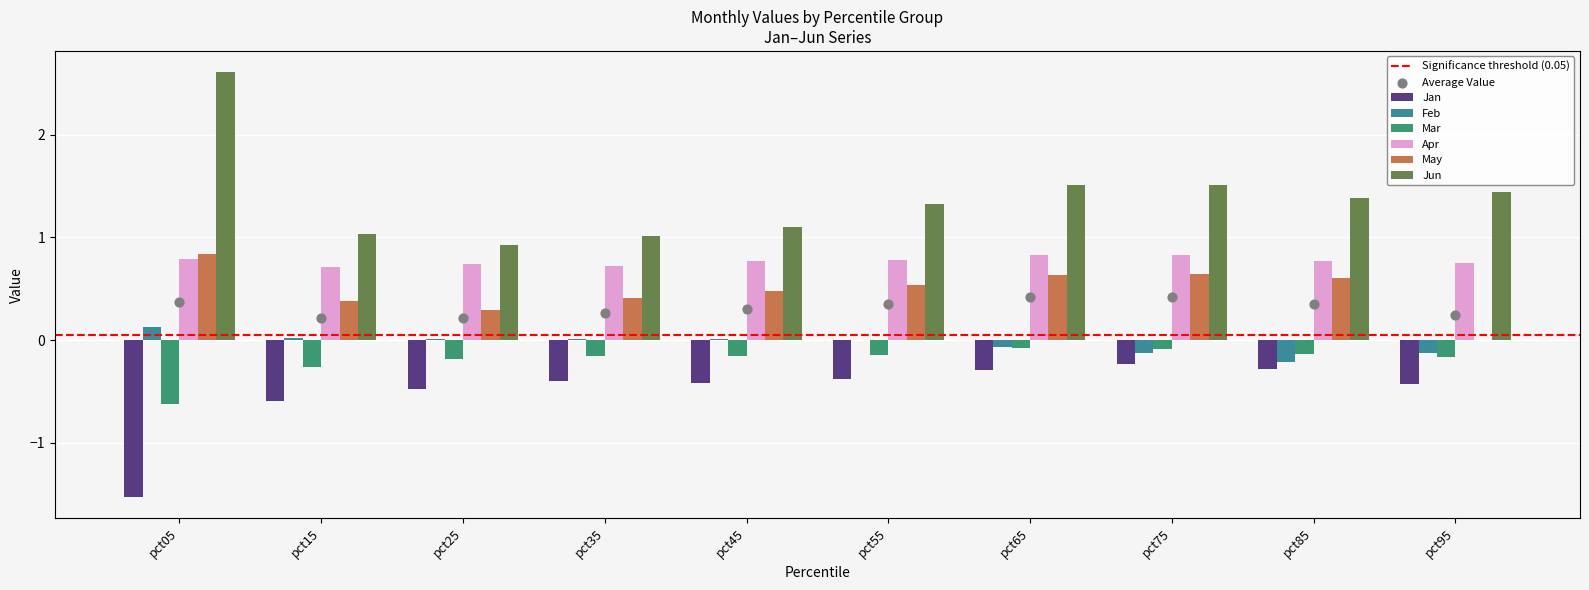

What are all the series names shown in the legend?

Jan, Feb, Mar, Apr, May, Jun